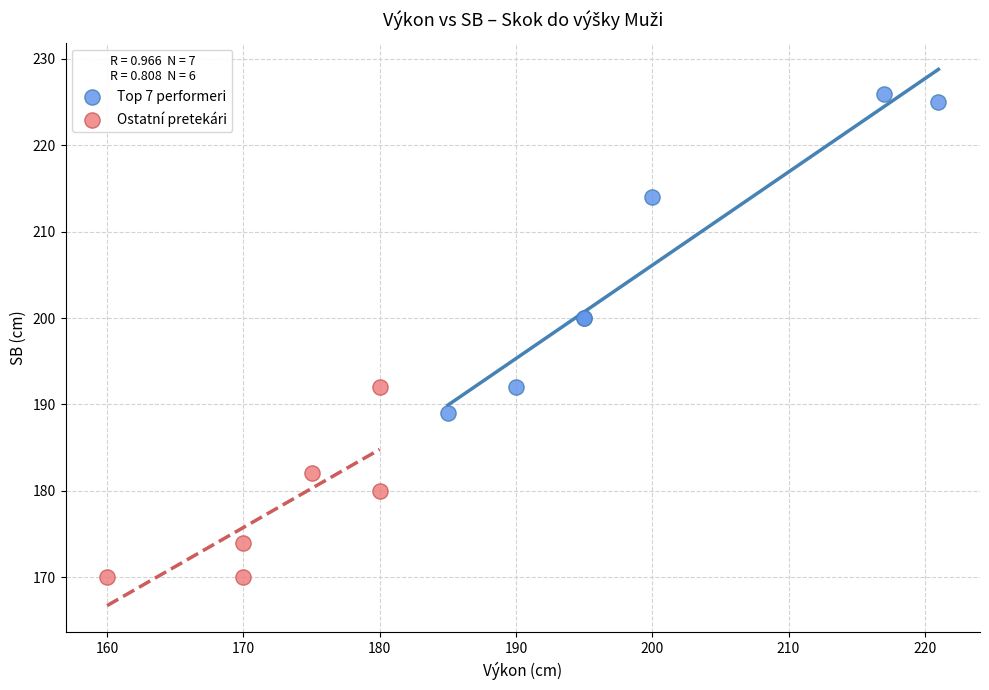

Which series contains the lowest Y value?

Ostatní pretekári